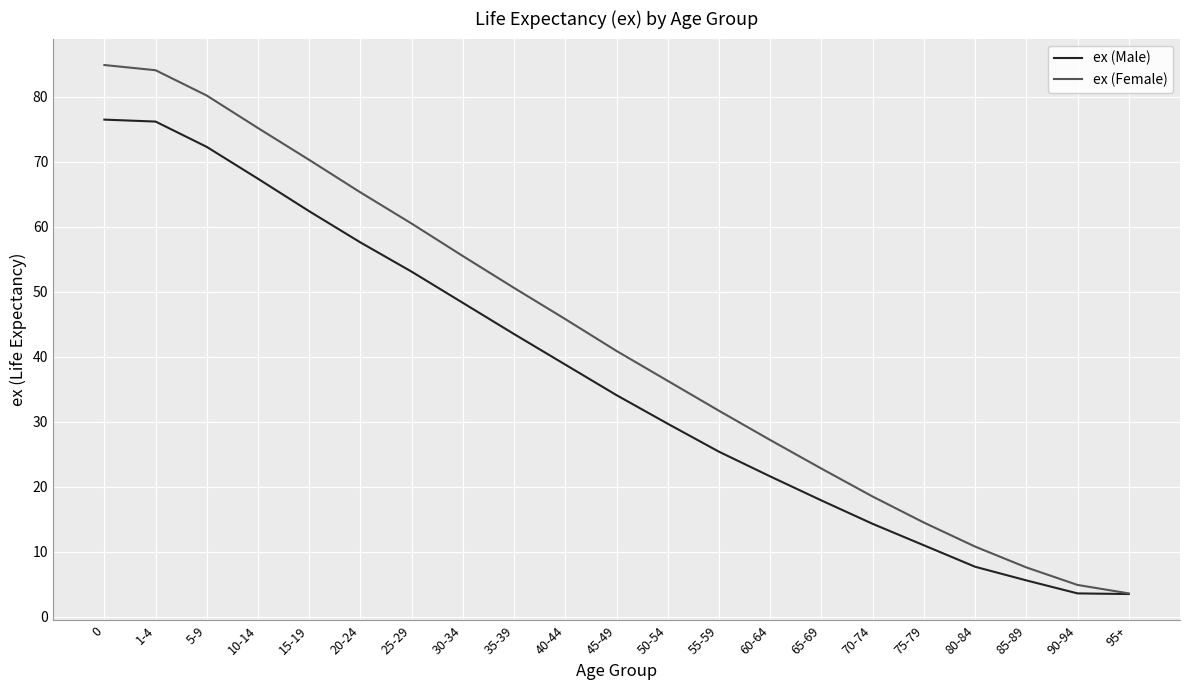

Rank the series by their maximum value, from highest to lowest.

ex (Female), ex (Male)